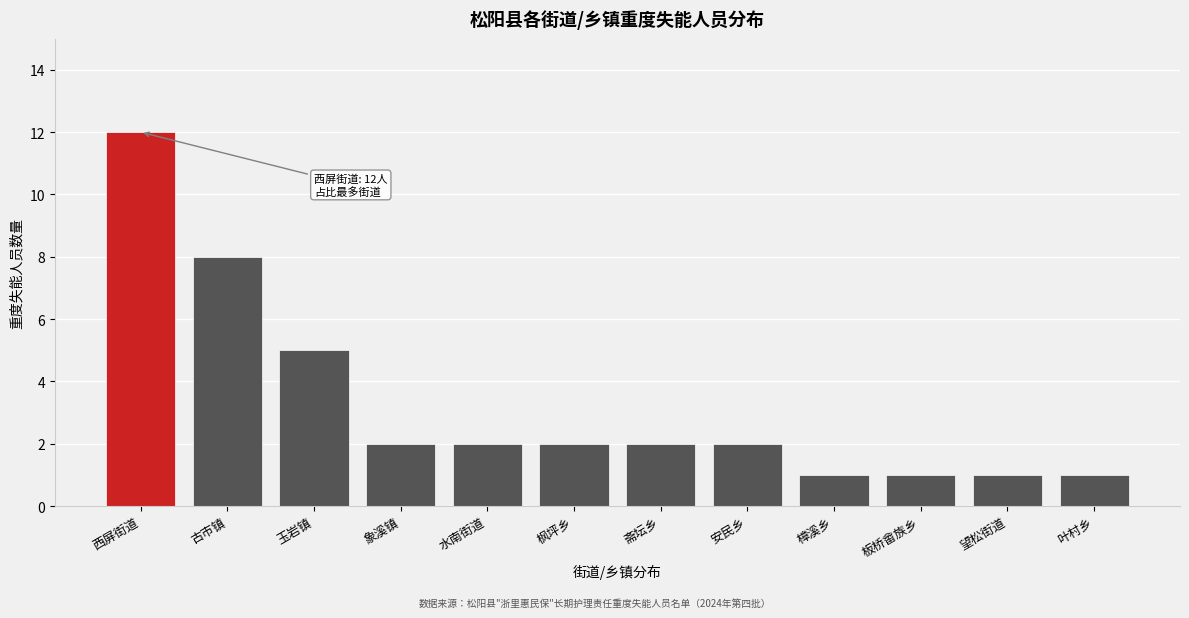

Reading left to right, extract all data points from this chart.

12	8	5	2	2	2	2	2	1	1	1	1